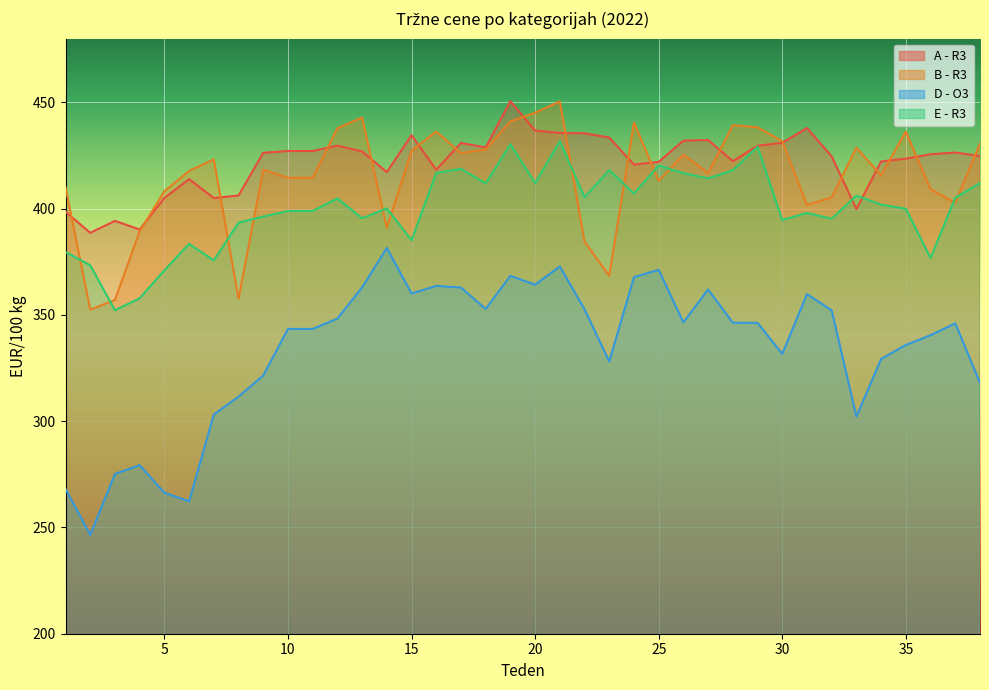

What is the value of the A - R3 point at the 22nd from the left?

435.5